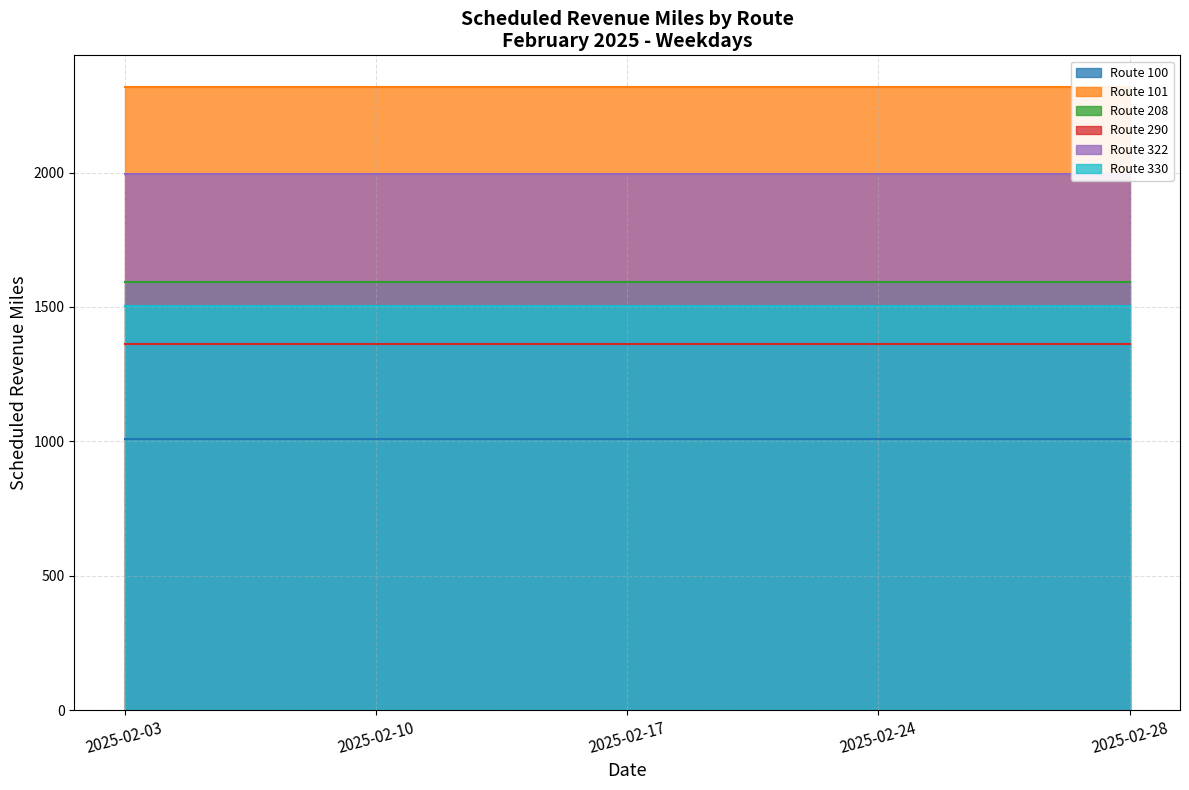

True or false: Route 330 has more than 0 points higher than both neighbors.

False